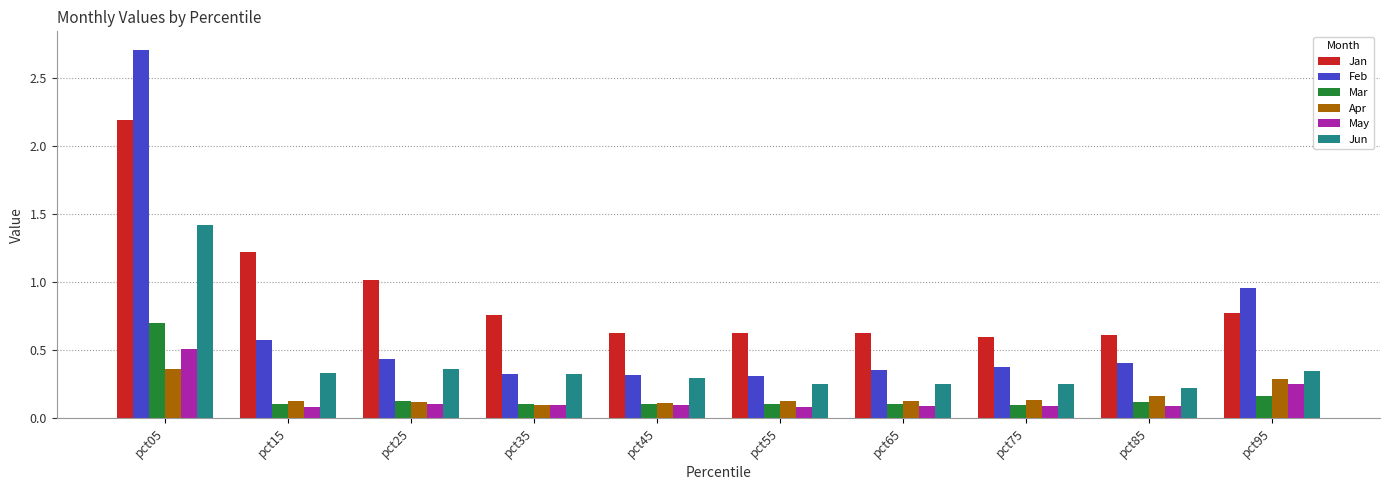

True or false: Mar has a value of 0.2 at pct95.

True